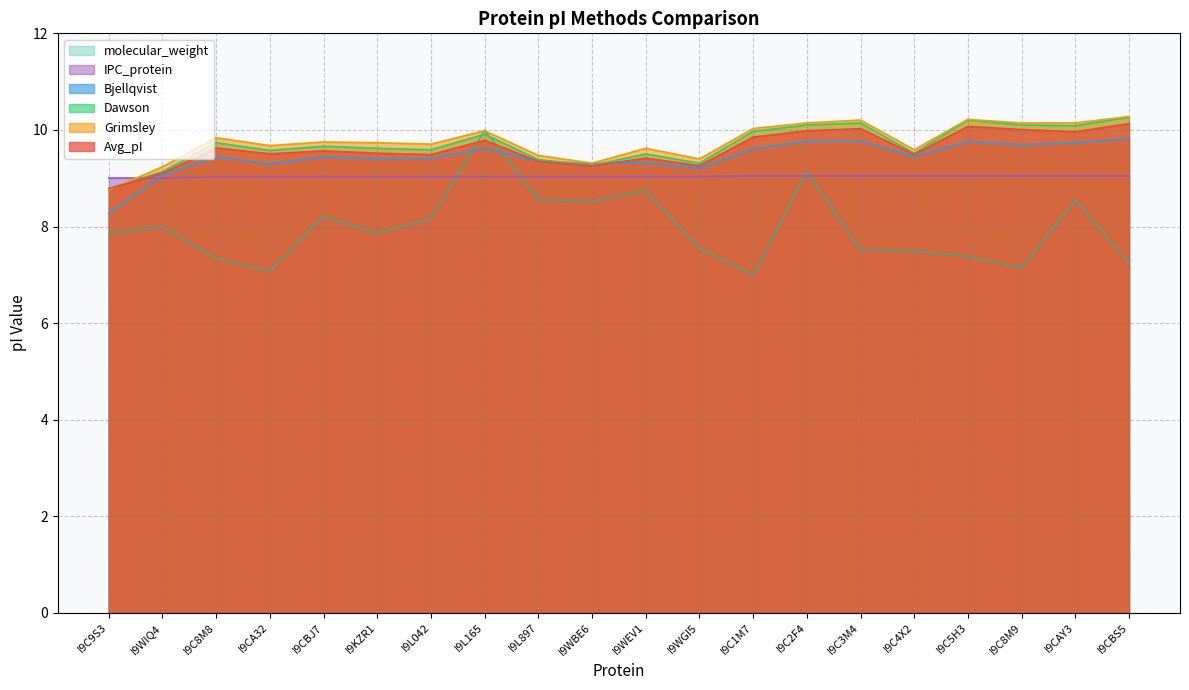

The value of molecular_weight at I9C8M8 is 7.3. True or false?

True